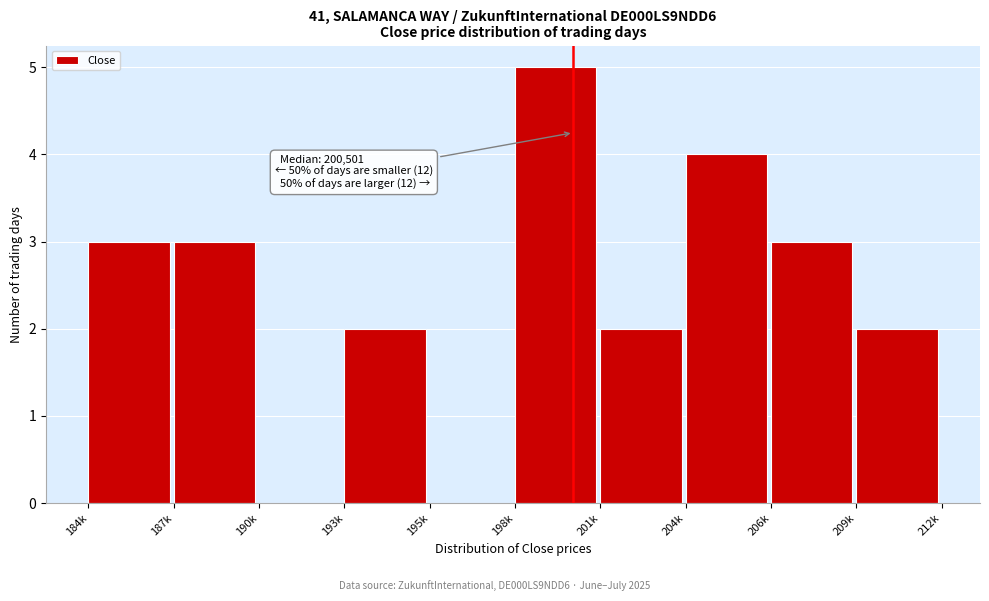

Reading left to right, what are all the values shown in this chart?

184k=3	187k=3	190k=0	193k=2	195k=0	198k=5	201k=2	204k=4	206k=3	209k=2